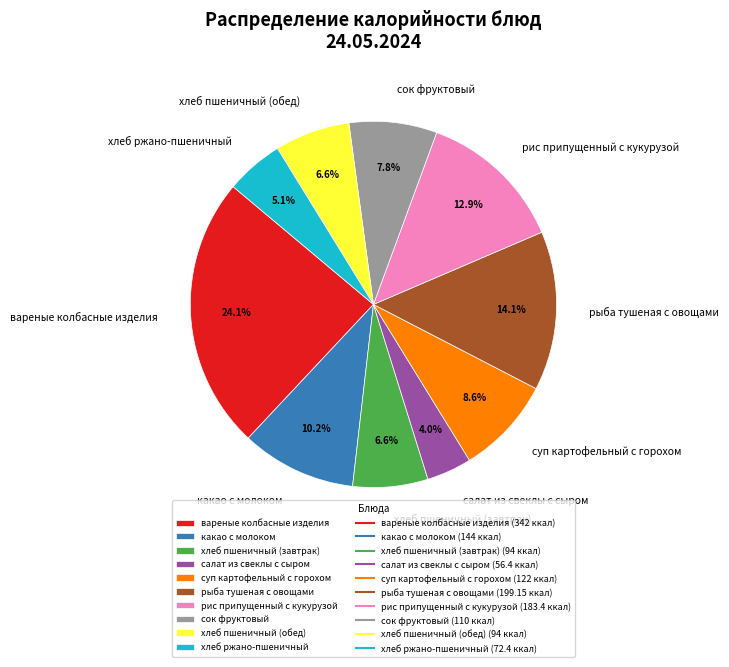

What percentage is NOT represented by хлеб пшеничный (завтрак)?

93.4%